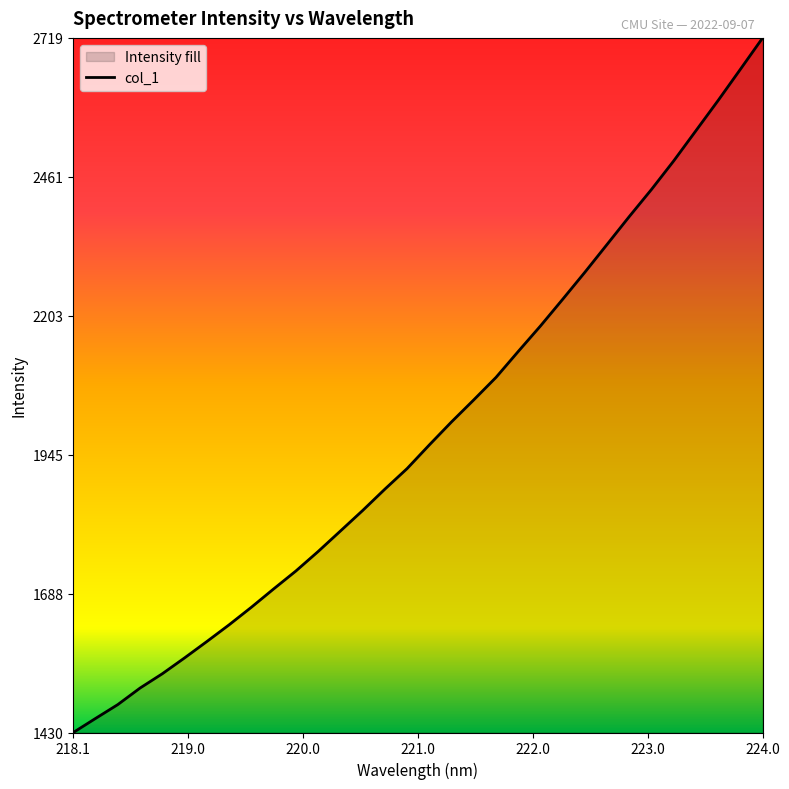

What is the value of the 12th point from the left?

1765.7